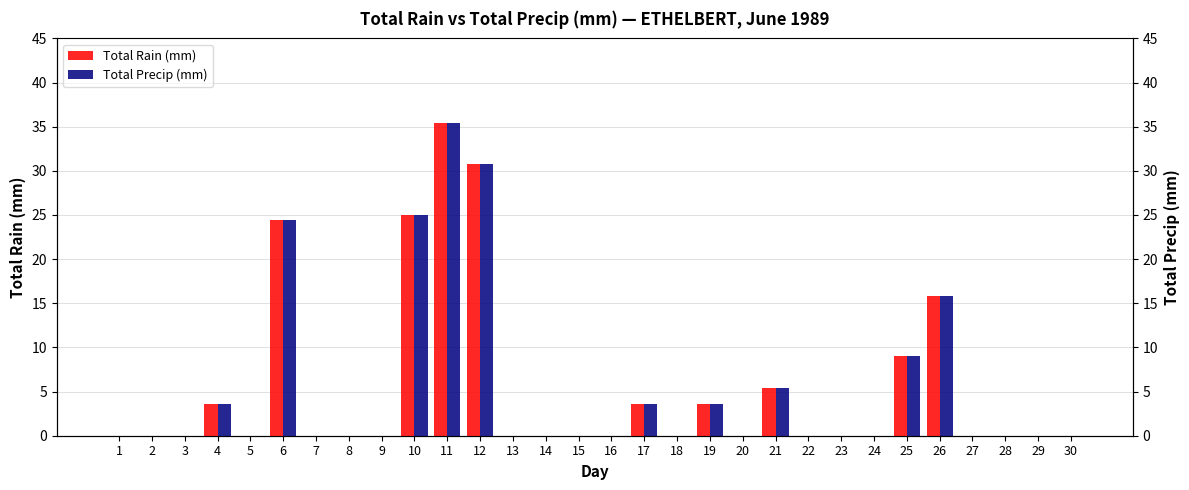

Reading left to right, what are all the values shown in this chart?

Total Rain (mm): 0.0	0.0	0.0	3.6	0.0	24.4	0.0	0.0	0.0	25.0	35.4	30.8	0.0	0.0	0.0	0.0	3.6	0.0	3.6	0.0	5.4	0.0	0.0	0.0	9.0	15.8	0.0	0.0	0.0	0.0
Total Precip (mm): 0.0	0.0	0.0	3.6	0.0	24.4	0.0	0.0	0.0	25.0	35.4	30.8	0.0	0.0	0.0	0.0	3.6	0.0	3.6	0.0	5.4	0.0	0.0	0.0	9.0	15.8	0.0	0.0	0.0	0.0